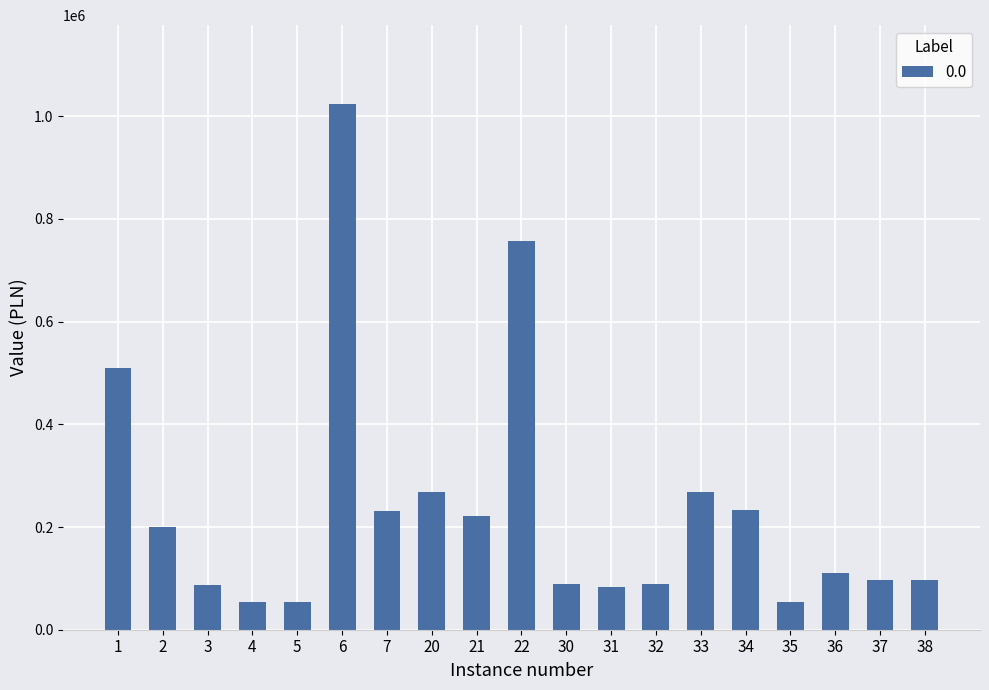

How many bars are there in total?

19